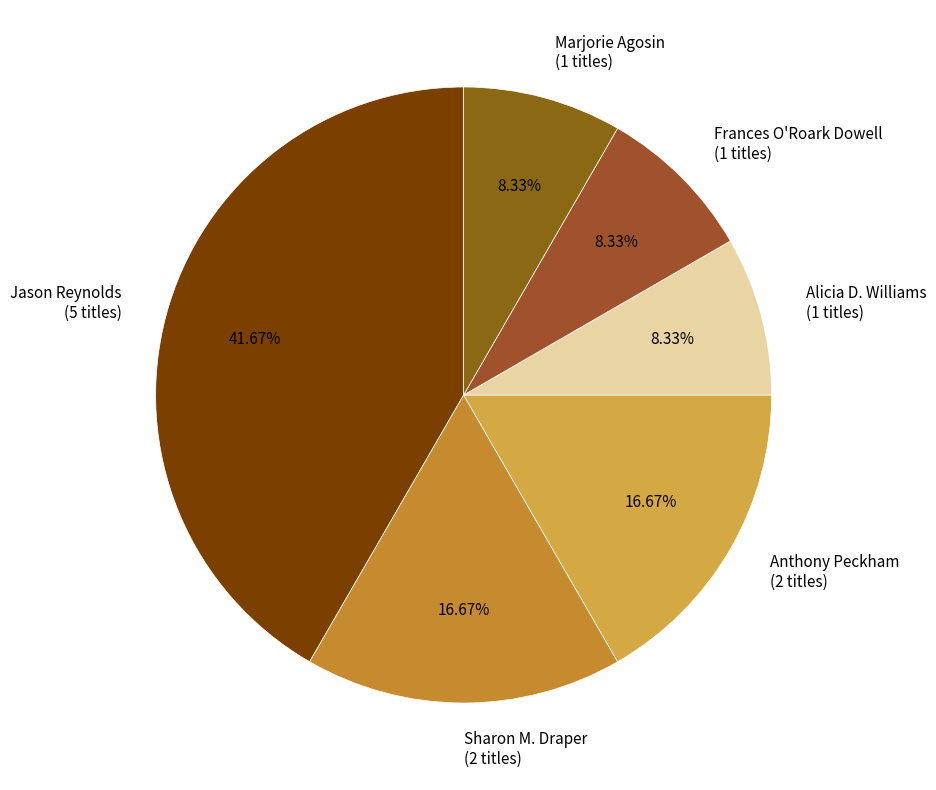

Is there a majority slice in this chart?

No